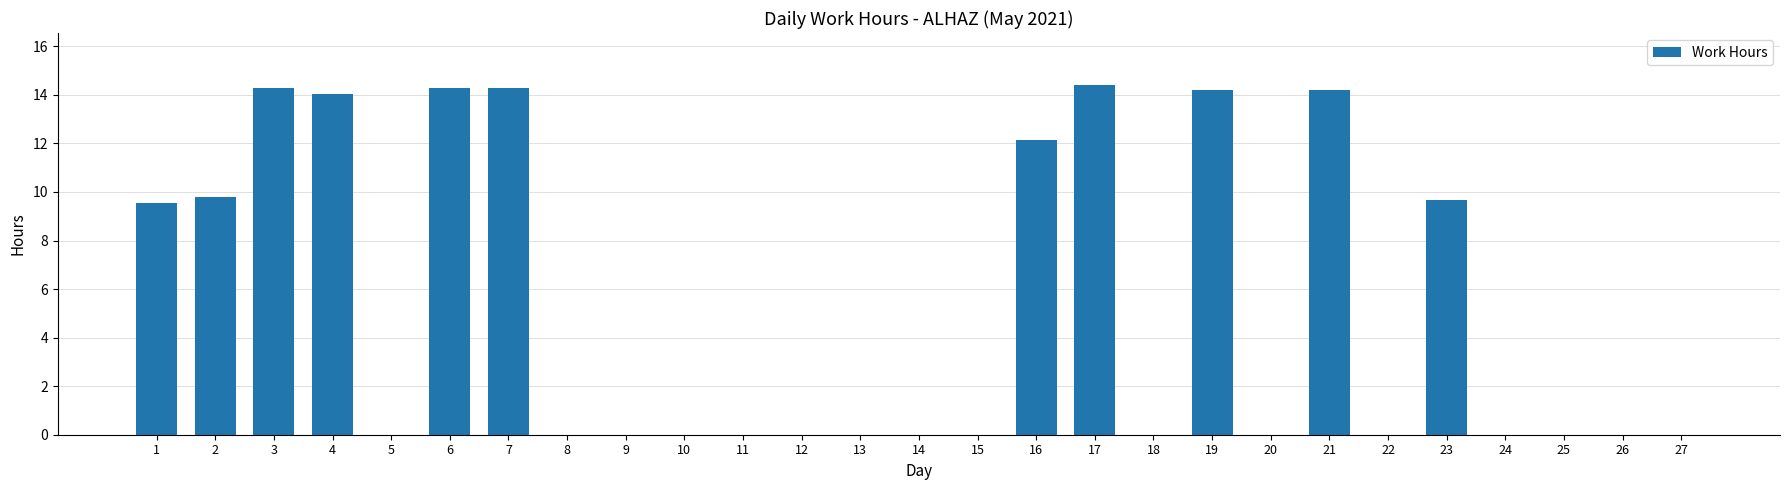

Where is the data nearest to the value 7?

1